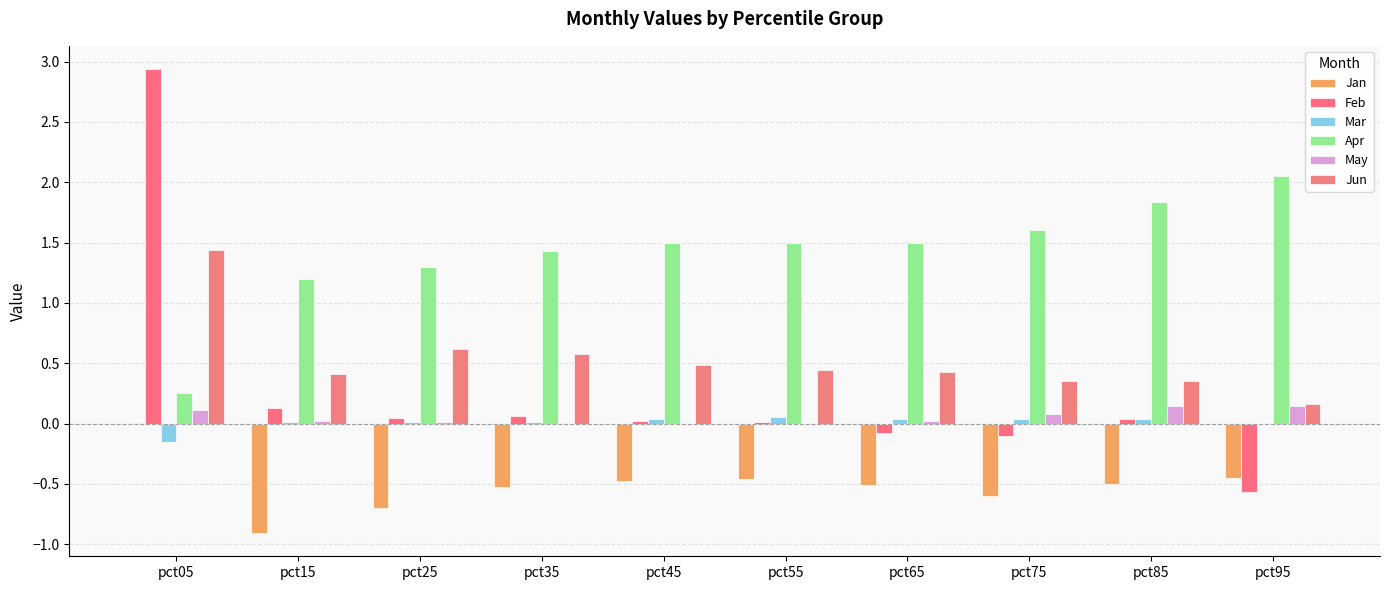

Is it true that Mar equals -0.0 at pct95?

False